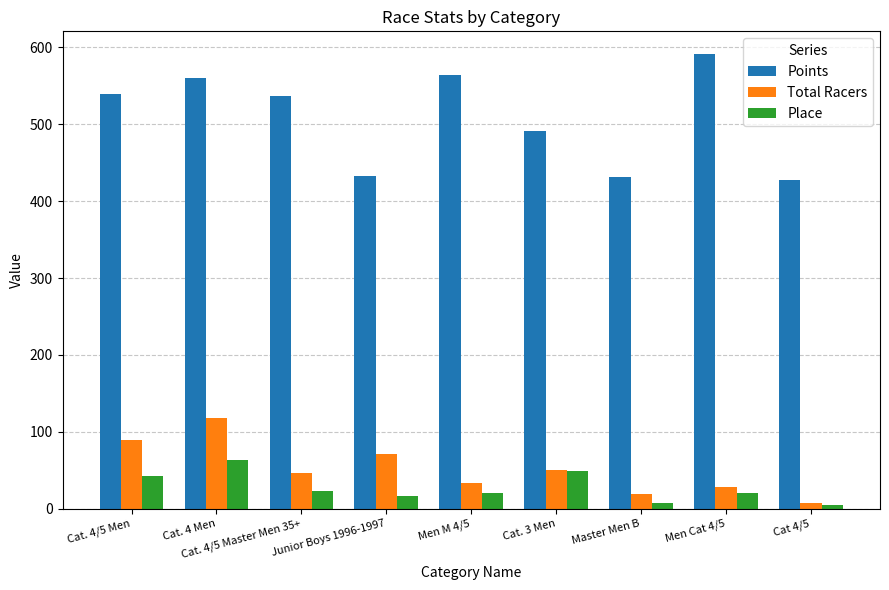

Which series changed the most between Cat. 4/5 Men and Cat. 4/5 Master Men 35+?

Total Racers